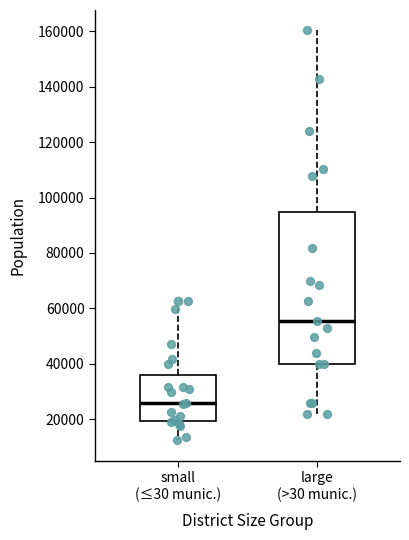

Reading left to right, read every box against the y-axis: the position of its median line, the range the box covers, and the ends of its whiskers. The values are not printed on the chart, so give them approximately, as read against the axis.

small (≤30 munic.): median 26000, box 20000 to 36000, whiskers 12000 to 60000
large (>30 munic.): median 56000, box 40000 to 94000, whiskers 22000 to 160000